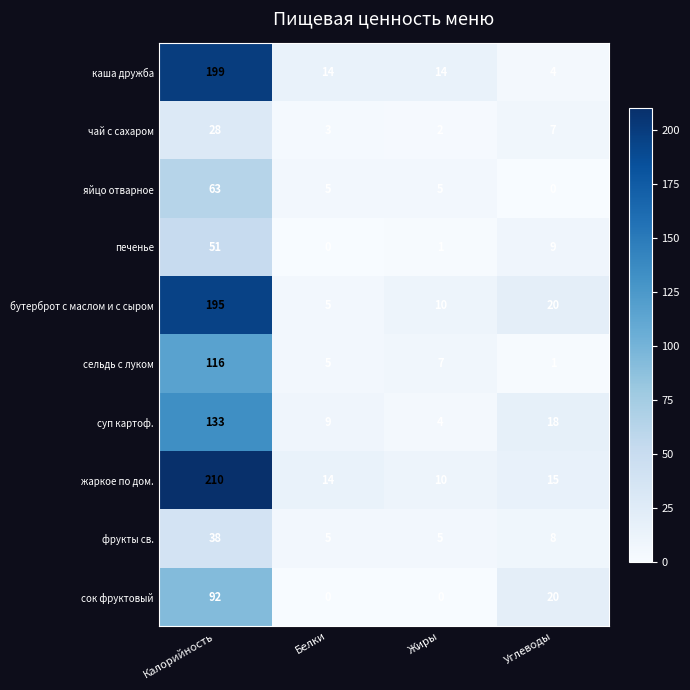

Count the number of data series in this chart.

10